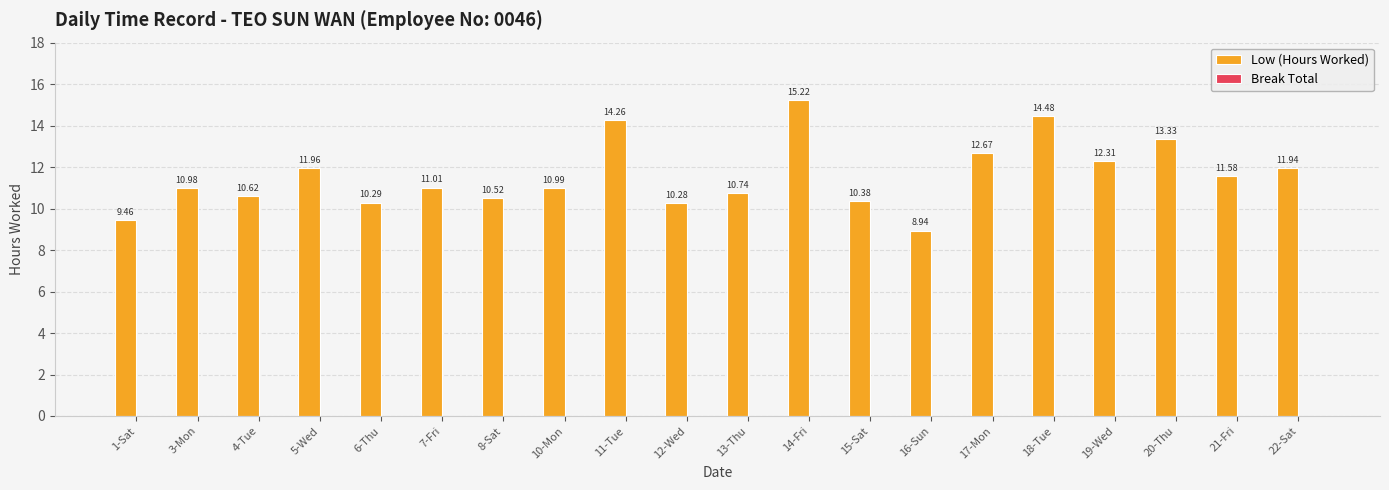

Rank the categories by value from lowest to highest.

16-Sun, 1-Sat, 12-Wed, 6-Thu, 15-Sat, 8-Sat, 4-Tue, 13-Thu, 3-Mon, 10-Mon, 7-Fri, 21-Fri, 22-Sat, 5-Wed, 19-Wed, 17-Mon, 20-Thu, 11-Tue, 18-Tue, 14-Fri